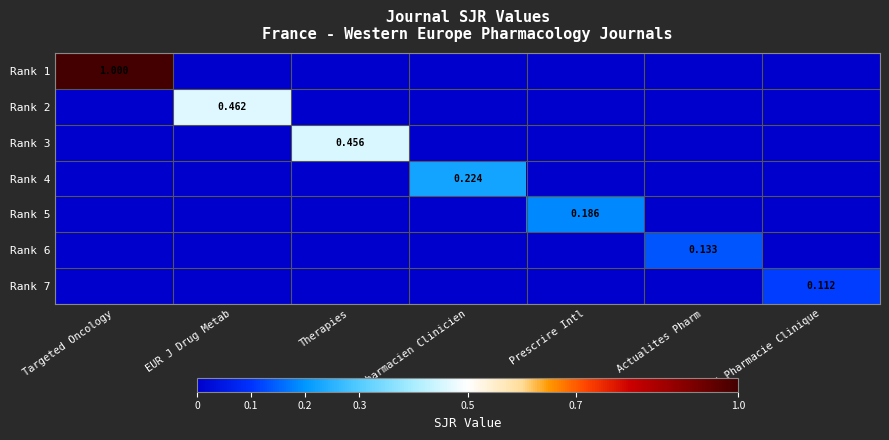

At which category is the sum across all series the highest?

Targeted Oncology